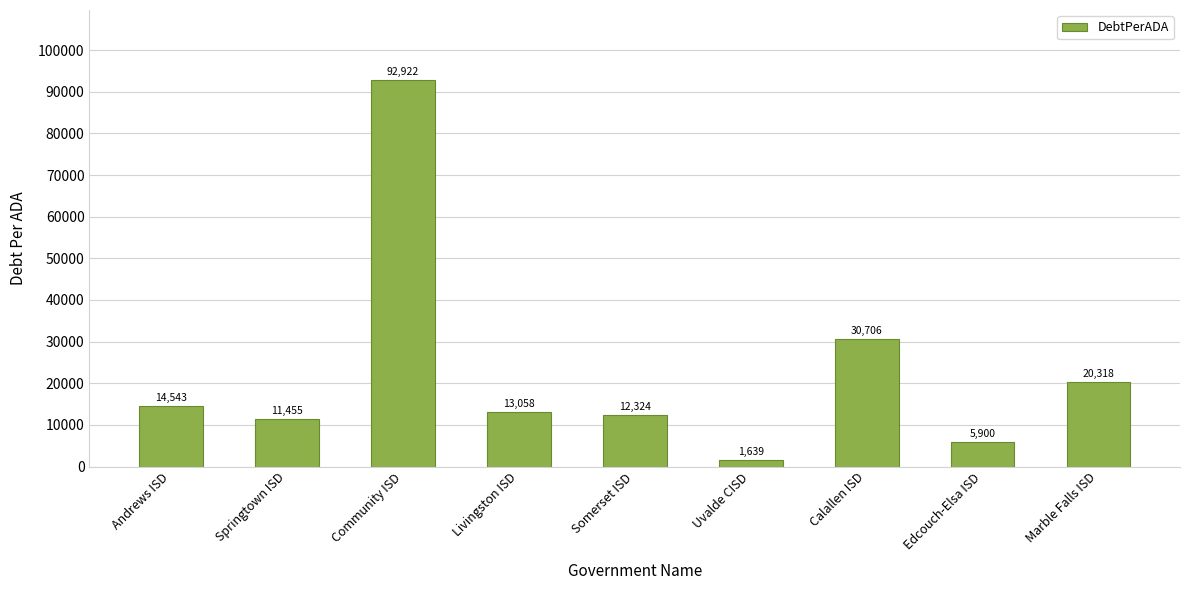

True or false: the data shows 30705.7 at Calallen ISD.

True